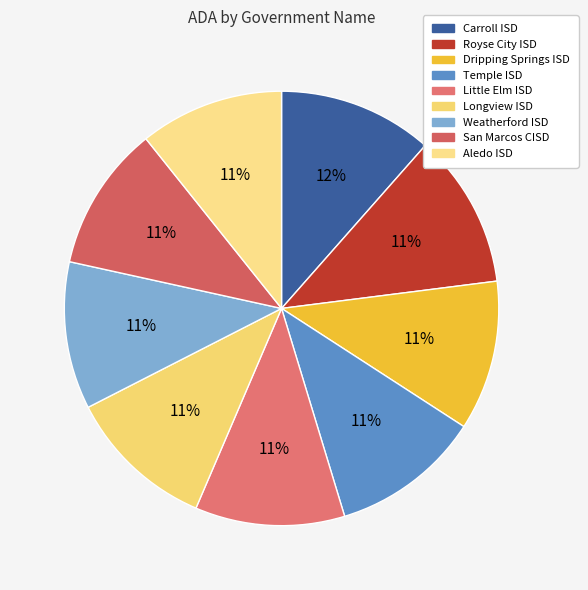

Which slice is the smallest?

Aledo ISD